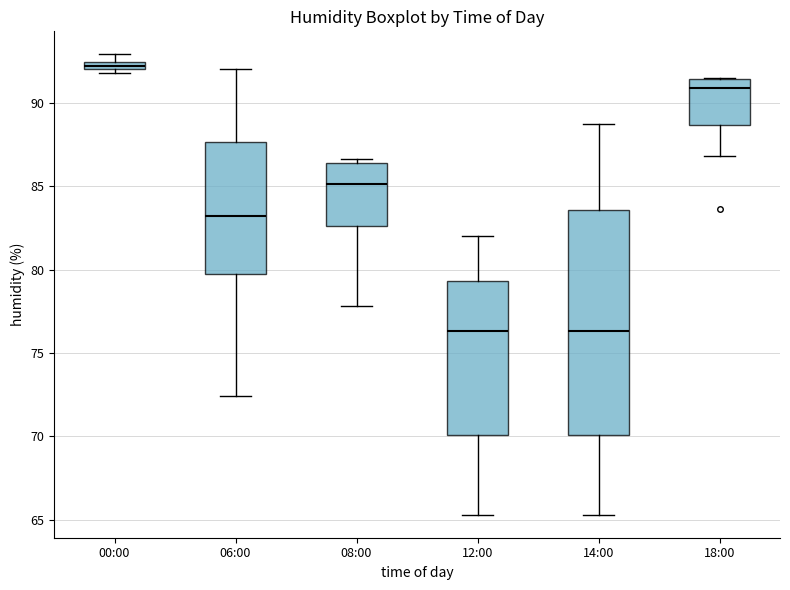

Which box's median line is the highest?

00:00